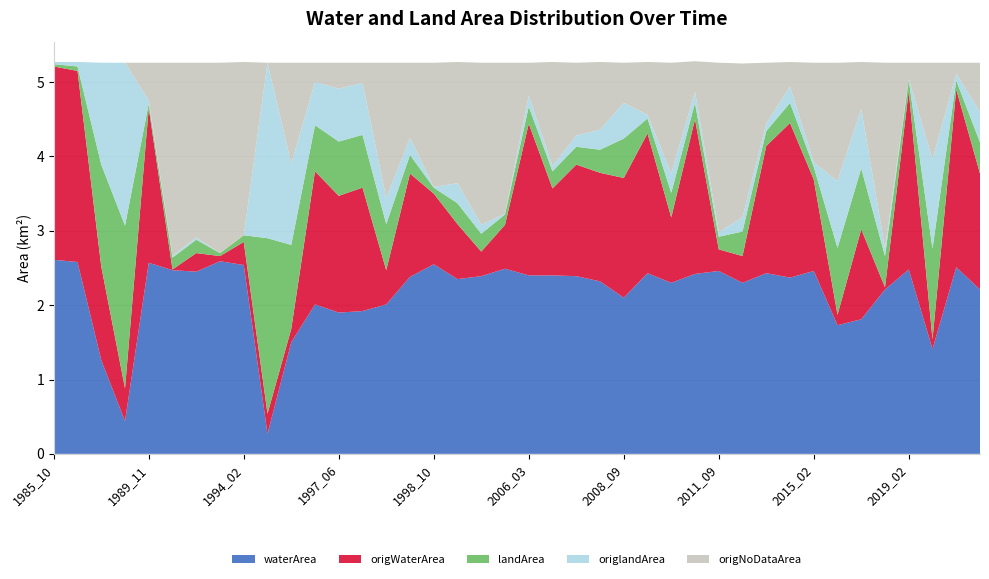

Reading right to left, list all the values displayed in this chart.

waterArea: 2020_07=2.2	2020_02=2.5	2019_07=1.4	2019_02=2.5	2016_11=2.2	2015_11=1.8	2015_07=1.7	2015_02=2.5	2014_04=2.4	2012_09=2.4	2011_10=2.3	2011_09=2.5	2010_10=2.4	2010_09=2.3	2010_04=2.4	2008_09=2.1	2007_10=2.3	2007_09=2.4	2006_04=2.4	2006_03=2.4	2005_09=2.5	2000_11=2.4	1999_02=2.4	1998_10=2.5	1998_02=2.4	1997_11=2.0	1997_09=1.9	1997_06=1.9	1997_02=2.0	1994_09=1.5	1994_08=0.3	1994_02=2.5	1993_03=2.6	1991_09=2.5	1991_02=2.5	1989_11=2.6	1989_06=0.4	1988_08=1.3	1987_09=2.6	1985_10=2.6
origWaterArea: 2020_07=1.6	2020_02=2.4	2019_07=0.1	2019_02=2.4	2016_11=0.0	2015_11=1.2	2015_07=0.1	2015_02=1.2	2014_04=2.1	2012_09=1.7	2011_10=0.4	2011_09=0.3	2010_10=2.1	2010_09=0.9	2010_04=1.9	2008_09=1.6	2007_10=1.5	2007_09=1.5	2006_04=1.2	2006_03=2.0	2005_09=0.6	2000_11=0.3	1999_02=0.7	1998_10=0.9	1998_02=1.4	1997_11=0.5	1997_09=1.7	1997_06=1.6	1997_02=1.8	1994_09=0.2	1994_08=0.3	1994_02=0.3	1993_03=0.1	1991_09=0.2	1991_02=0.0	1989_11=2.1	1989_06=0.4	1988_08=1.3	1987_09=2.6	1985_10=2.6
landArea: 2020_07=0.4	2020_02=0.1	2019_07=1.2	2019_02=0.1	2016_11=0.4	2015_11=0.8	2015_07=0.9	2015_02=0.2	2014_04=0.3	2012_09=0.2	2011_10=0.3	2011_09=0.2	2010_10=0.2	2010_09=0.3	2010_04=0.2	2008_09=0.5	2007_10=0.3	2007_09=0.2	2006_04=0.2	2006_03=0.2	2005_09=0.1	2000_11=0.2	1999_02=0.3	1998_10=0.1	1998_02=0.2	1997_11=0.6	1997_09=0.7	1997_06=0.7	1997_02=0.6	1994_09=1.1	1994_08=2.4	1994_02=0.1	1993_03=0.0	1991_09=0.2	1991_02=0.2	1989_11=0.1	1989_06=2.2	1988_08=1.4	1987_09=0.1	1985_10=0.0
origlandArea: 2020_07=0.4	2020_02=0.1	2019_07=1.2	2019_02=0.0	2016_11=0.1	2015_11=0.8	2015_07=0.9	2015_02=0.1	2014_04=0.2	2012_09=0.1	2011_10=0.2	2011_09=0.1	2010_10=0.1	2010_09=0.3	2010_04=0.1	2008_09=0.5	2007_10=0.3	2007_09=0.1	2006_04=0.1	2006_03=0.1	2005_09=0.0	2000_11=0.1	1999_02=0.3	1998_10=0.0	1998_02=0.2	1997_11=0.3	1997_09=0.7	1997_06=0.7	1997_02=0.6	1994_09=1.1	1994_08=2.4	1994_02=0.0	1993_03=0.0	1991_09=0.0	1991_02=0.0	1989_11=0.0	1989_06=2.2	1988_08=1.4	1987_09=0.1	1985_10=0.0
origNoDataArea: 2020_07=0.7	2020_02=0.1	2019_07=1.3	2019_02=0.2	2016_11=2.5	2015_11=0.6	2015_07=1.6	2015_02=1.3	2014_04=0.3	2012_09=0.8	2011_10=2.1	2011_09=2.3	2010_10=0.4	2010_09=1.5	2010_04=0.7	2008_09=0.5	2007_10=0.9	2007_09=1.0	2006_04=1.4	2006_03=0.4	2005_09=2.0	2000_11=2.2	1999_02=1.6	1998_10=1.7	1998_02=1.0	1997_11=1.8	1997_09=0.3	1997_06=0.3	1997_02=0.3	1994_09=1.4	1994_08=0.0	1994_02=2.3	1993_03=2.6	1991_09=2.4	1991_02=2.6	1989_11=0.5	1989_06=0.0	1988_08=0.0	1987_09=0.0	1985_10=0.0